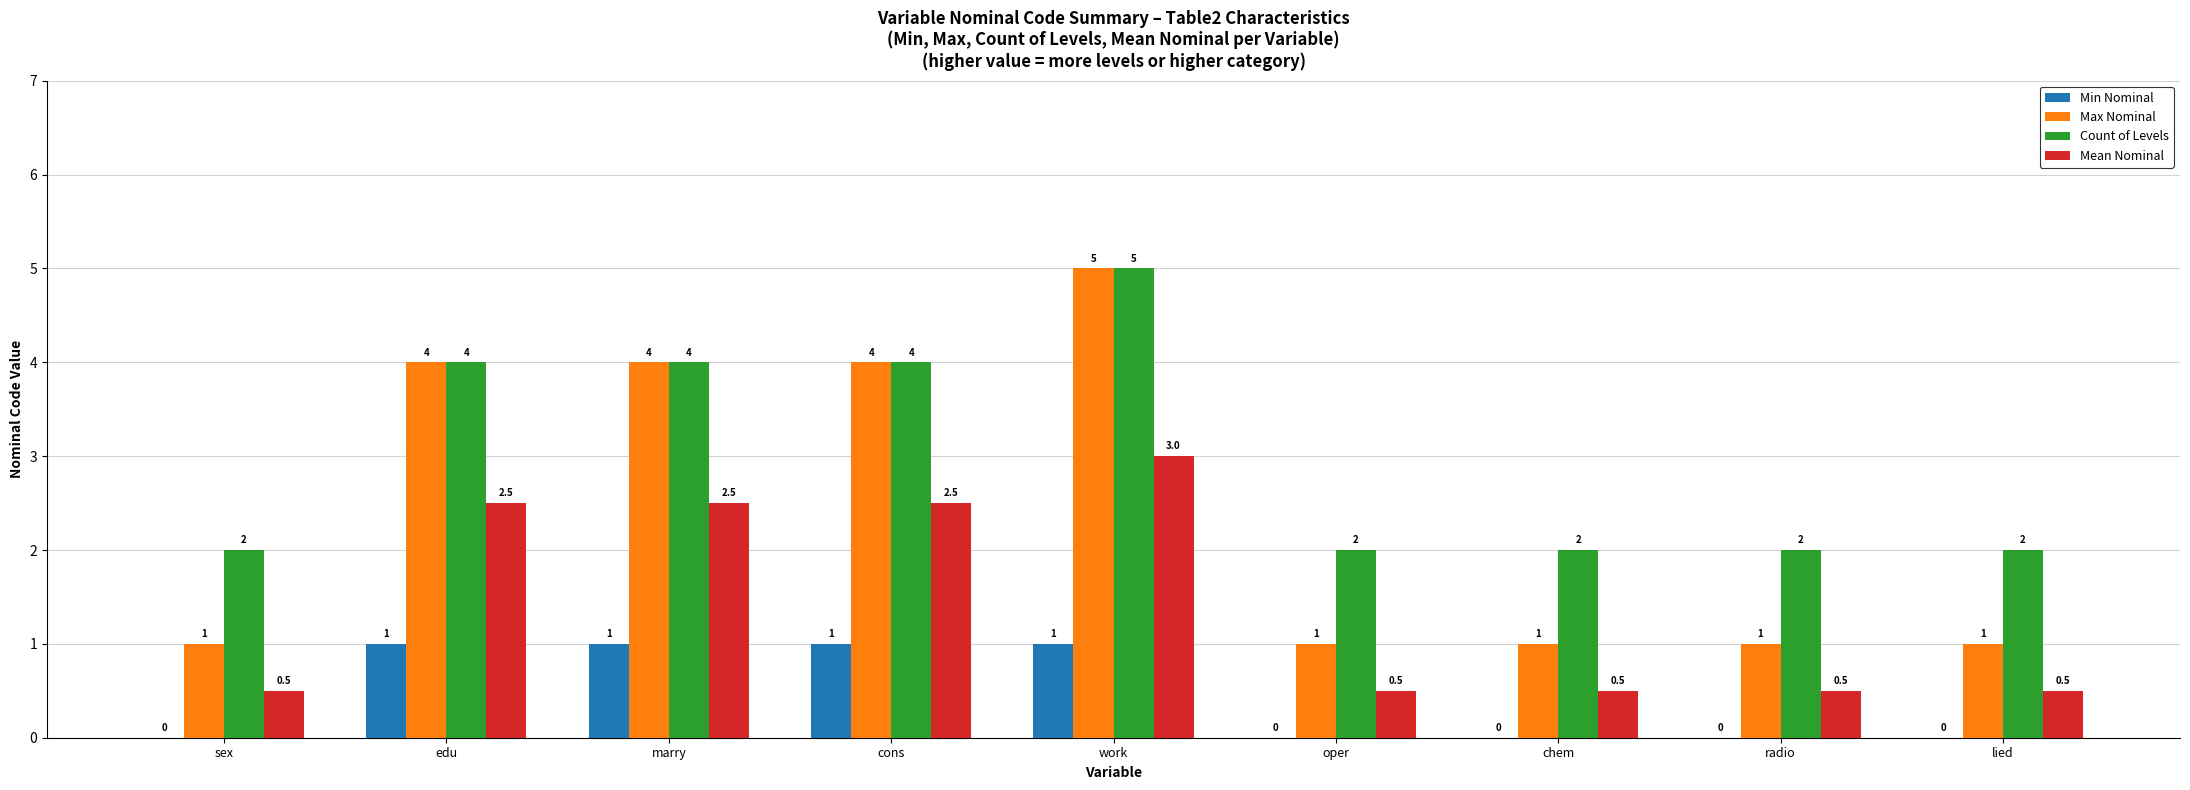

Which series changed the most between sex and edu?

Max Nominal